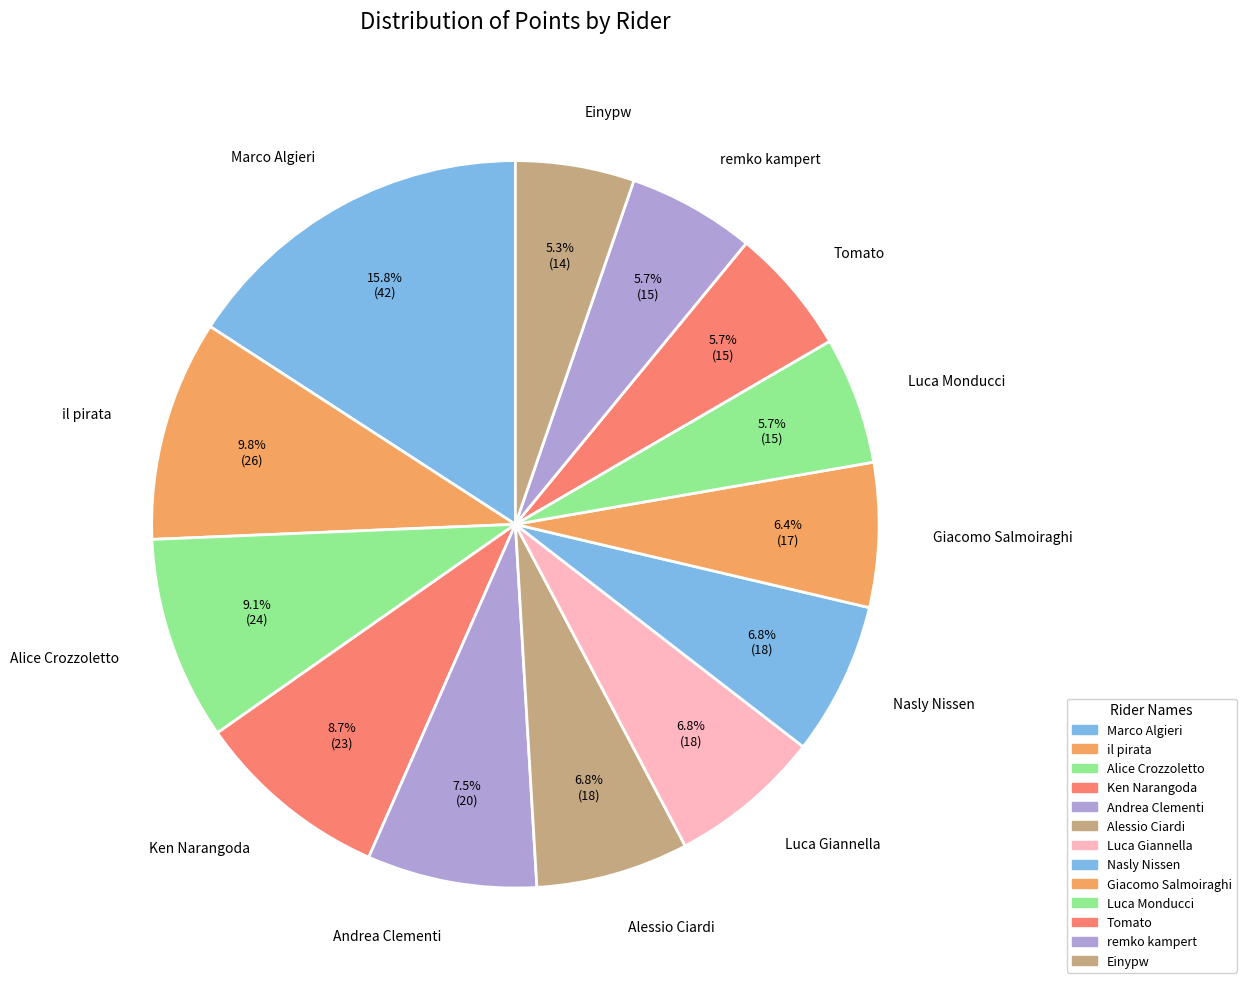

Which slice is the largest?

Marco Algieri